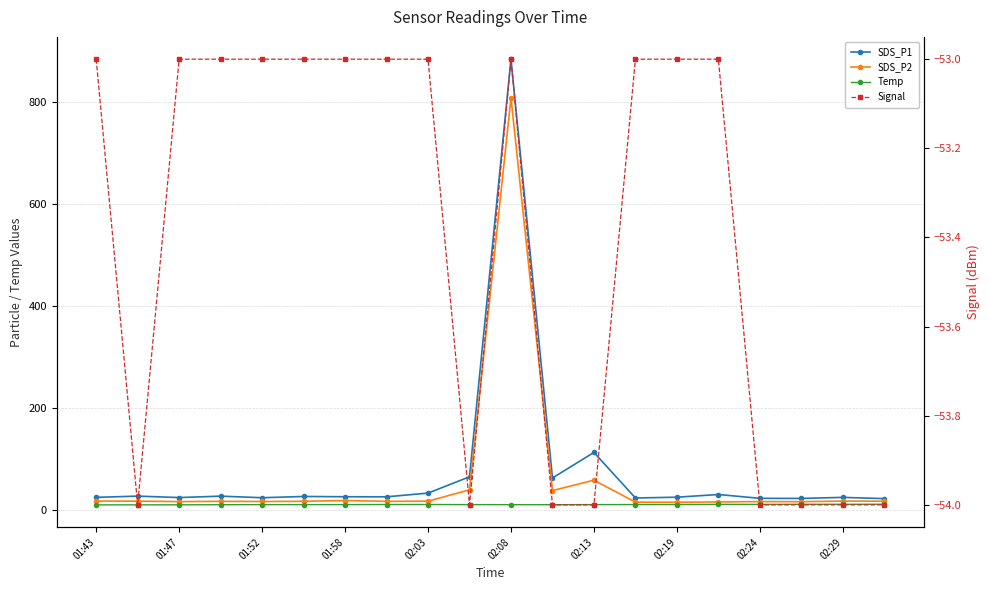

What is the spread (max minus min) of values at 01:58?

79.5